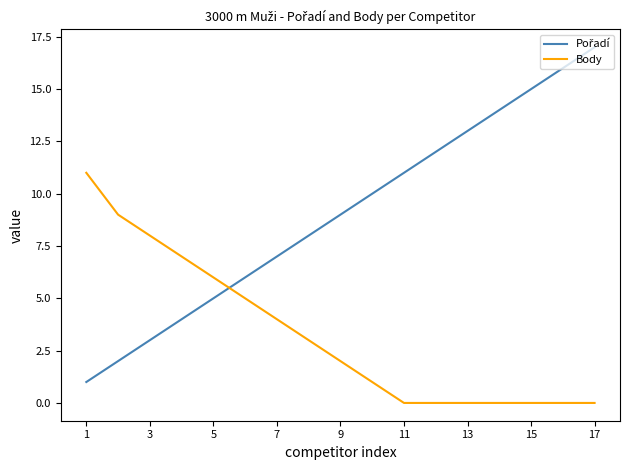

What is the difference between the maximum and minimum values in the Body series?

11